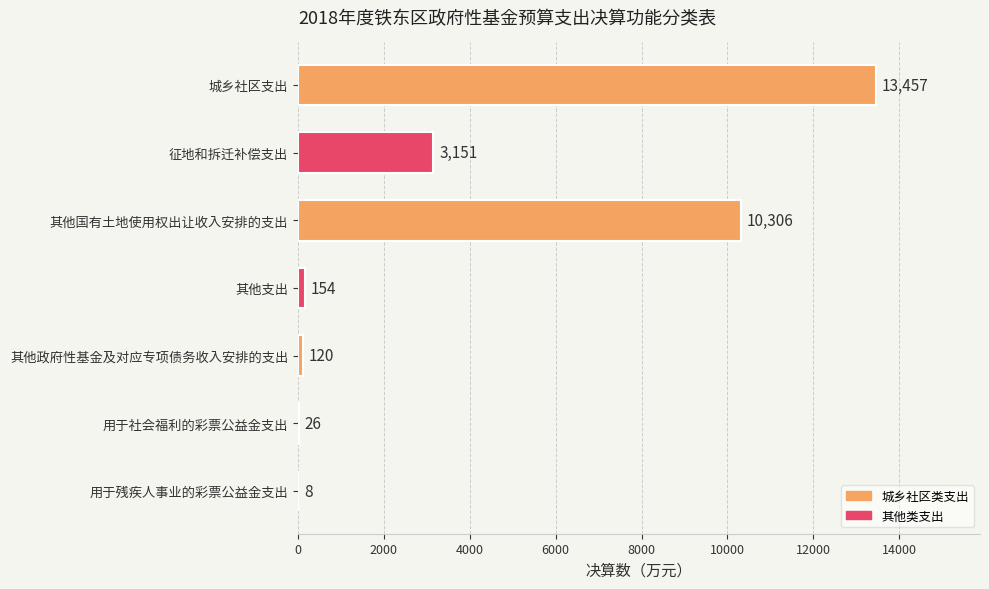

The chart shows a value of 3151 at 征地和拆迁补偿支出. True or false?

True